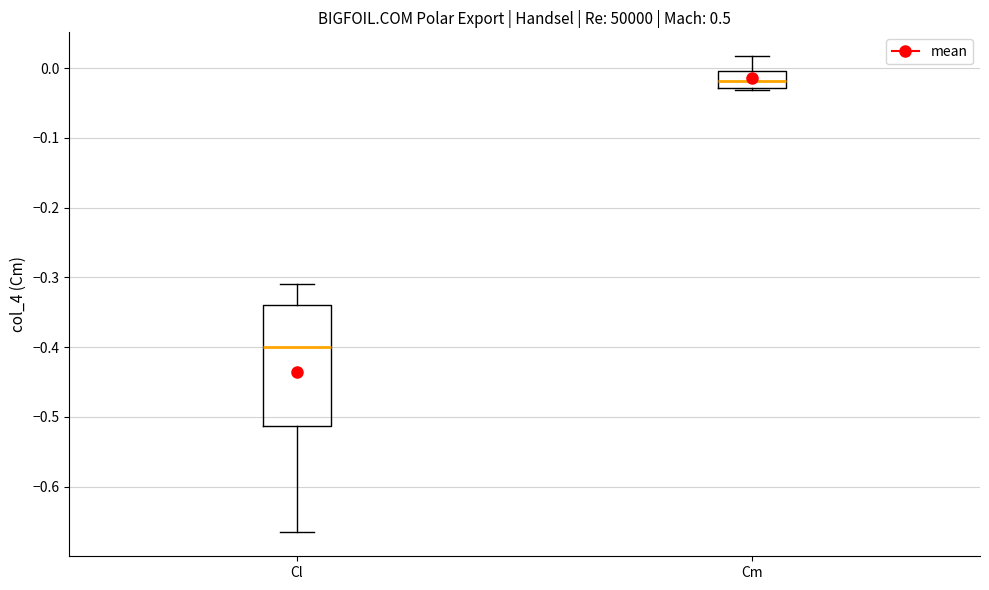

Where does the median line of the box for Cm sit on the y-axis? The values are not printed on the chart, so give them approximately, as read against the axis.

-0.02